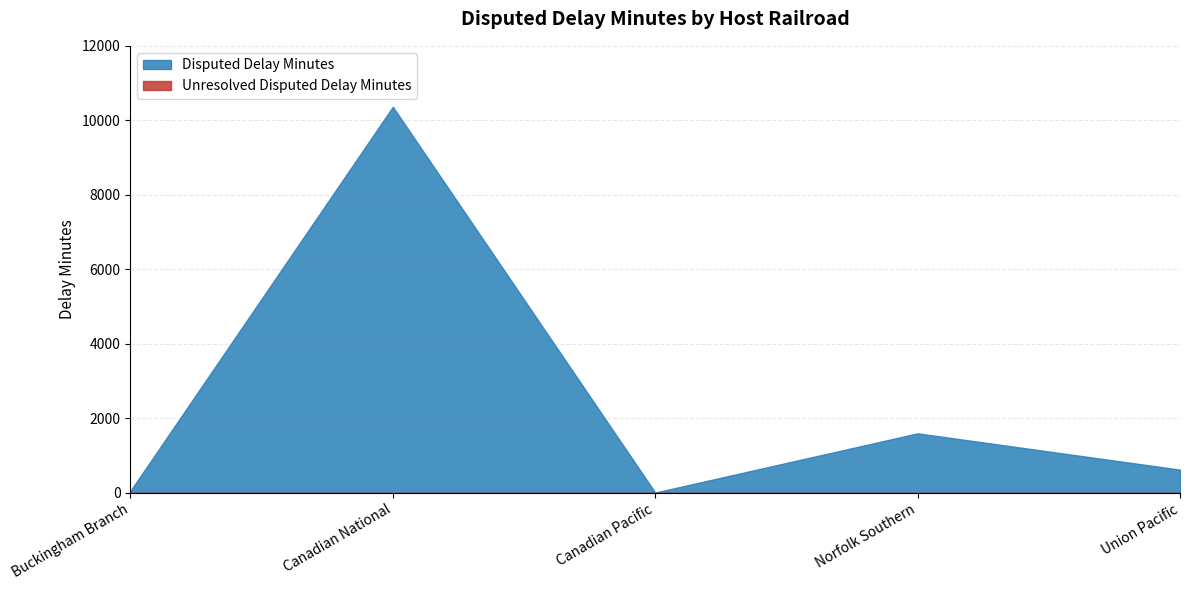

What value does the data have at Canadian Pacific?

3